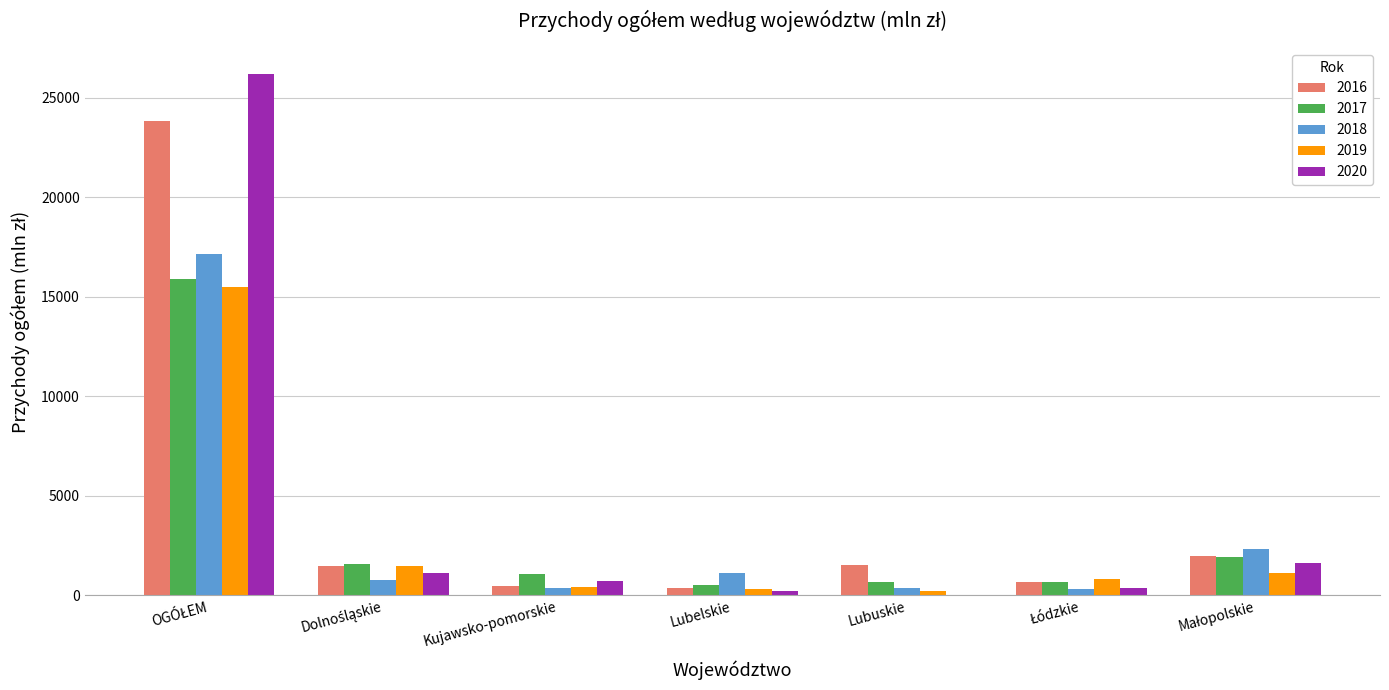

What is the average value of the 2017 series?

3194.1